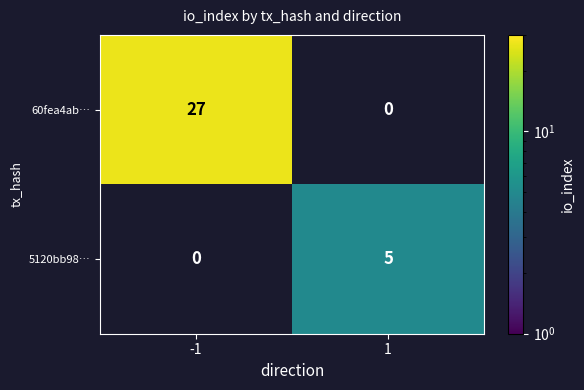

Rank the categories by 5120bb98… value from highest to lowest.

-1, 1